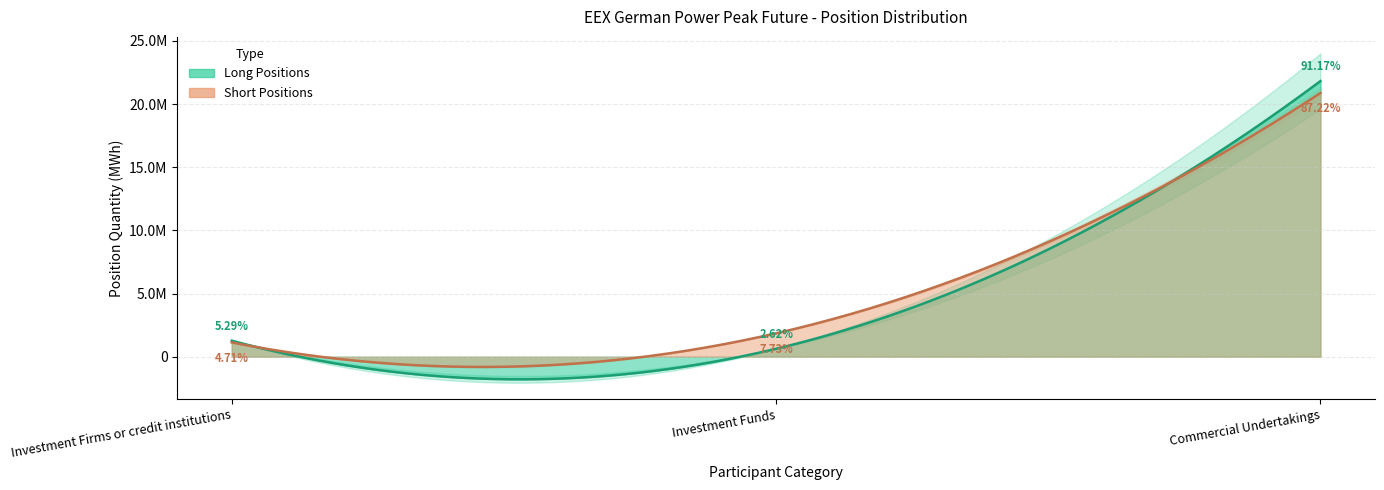

What is the lowest value of the Long series?

626964